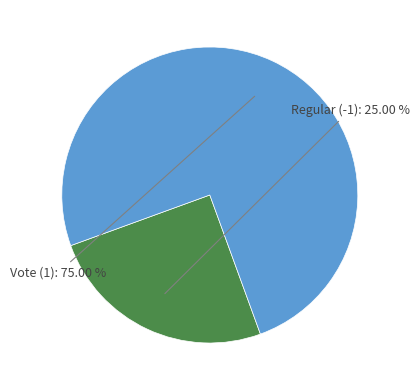

Combined, do Vote (1) and Regular (-1) account for over 50%?

Yes